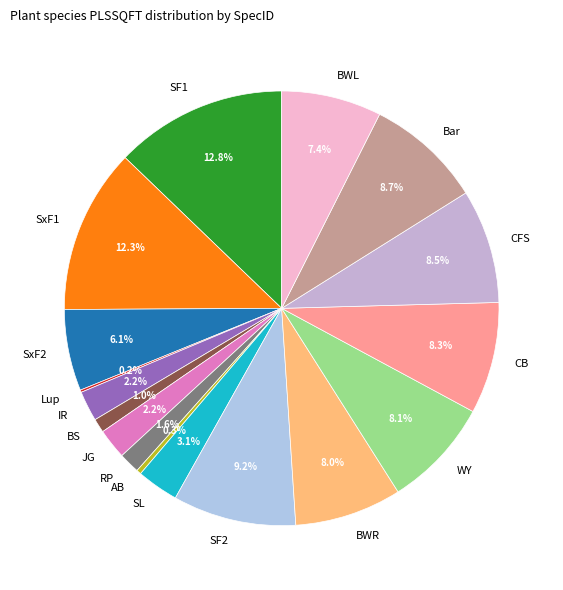

Which category has the biggest portion of the pie?

SF1